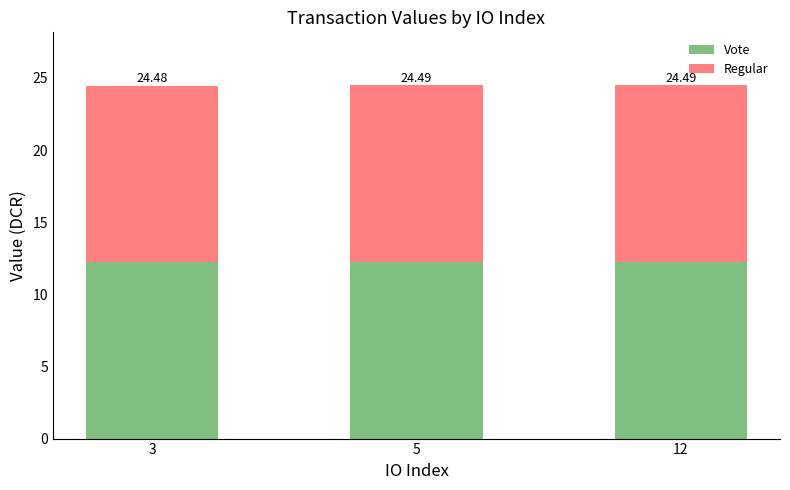

How many bars are there in total?

3